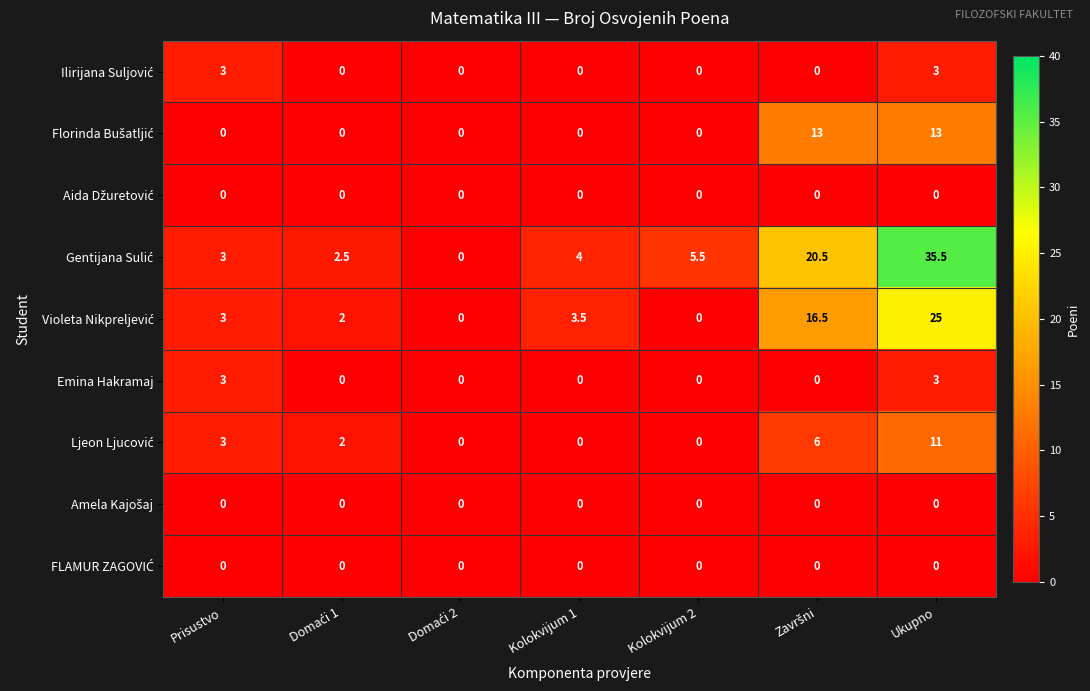

What is the sum of all Emina Hakramaj values?

6.0